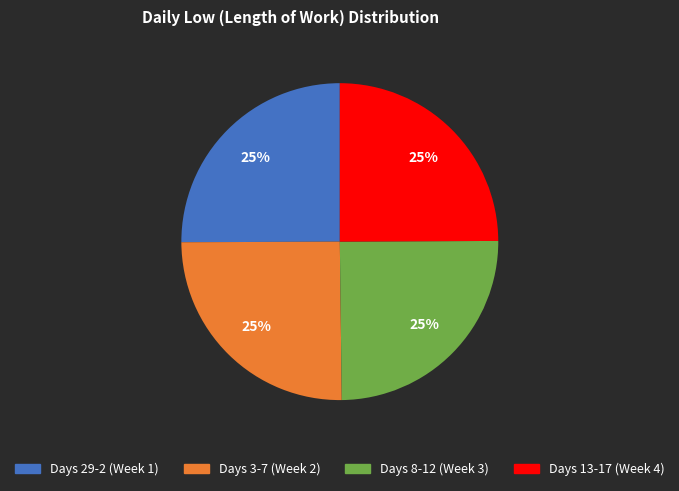

Does Days 29-2 (Week 1) account for over 50% of the chart?

No